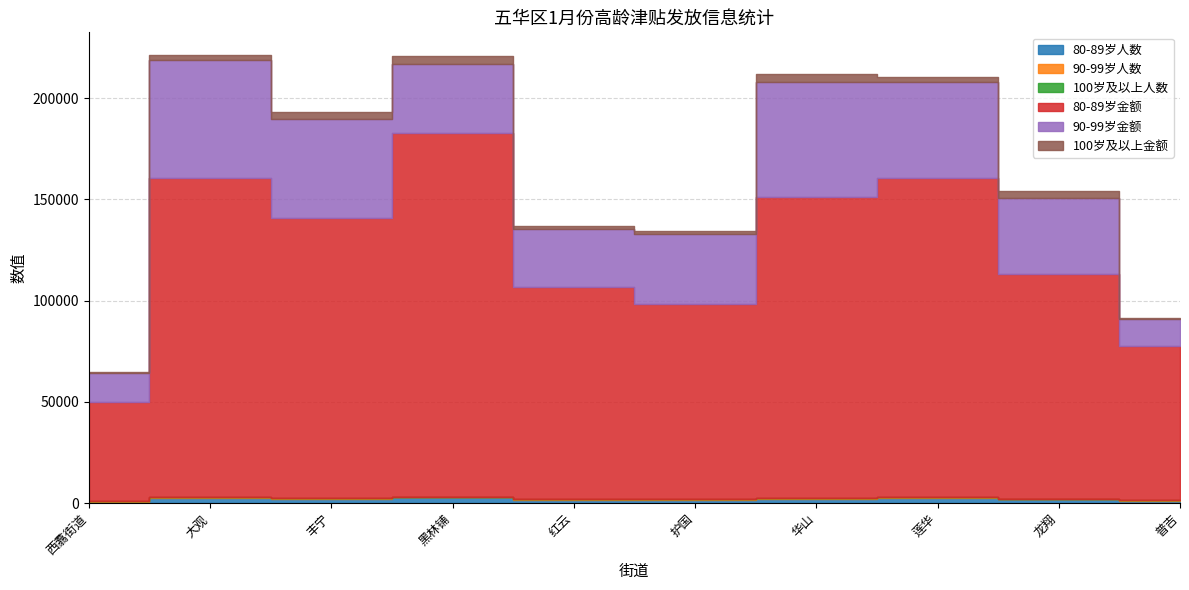

Does the chart display data point markers on the line(s)?

No